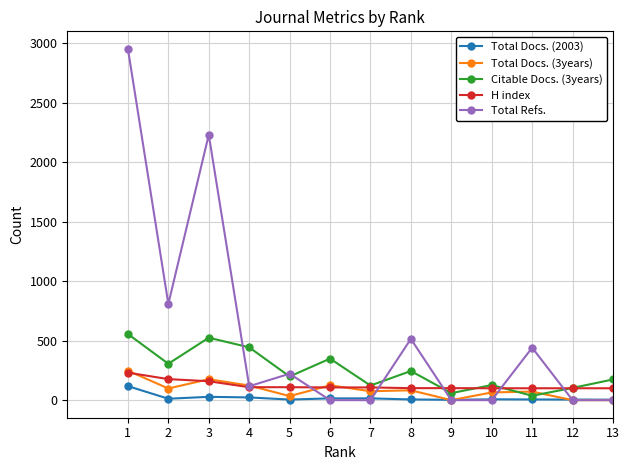

The value of Citable Docs. (3years) at 10 is 127. True or false?

True